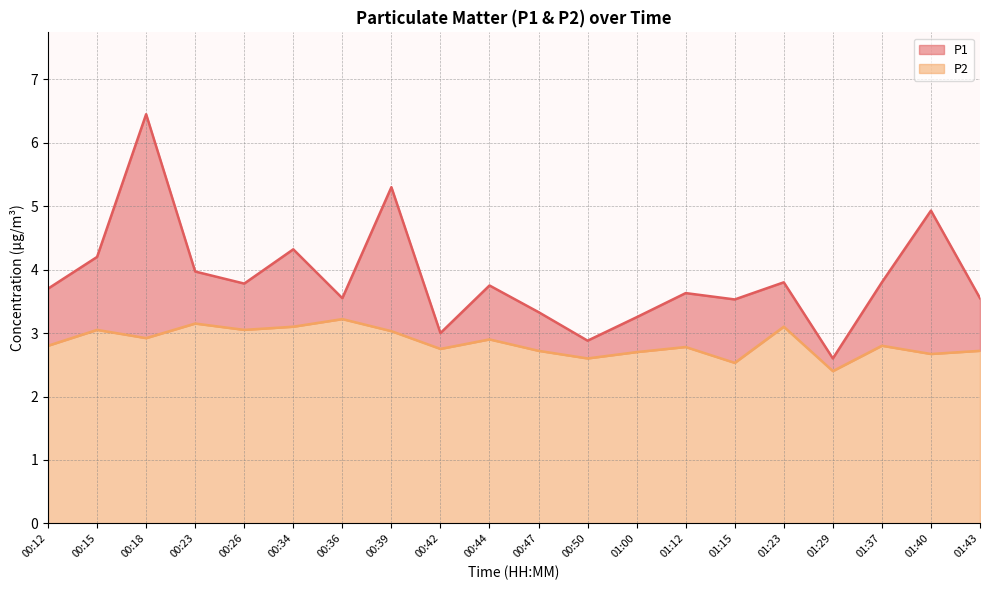

What position from the right is 00:44?

11